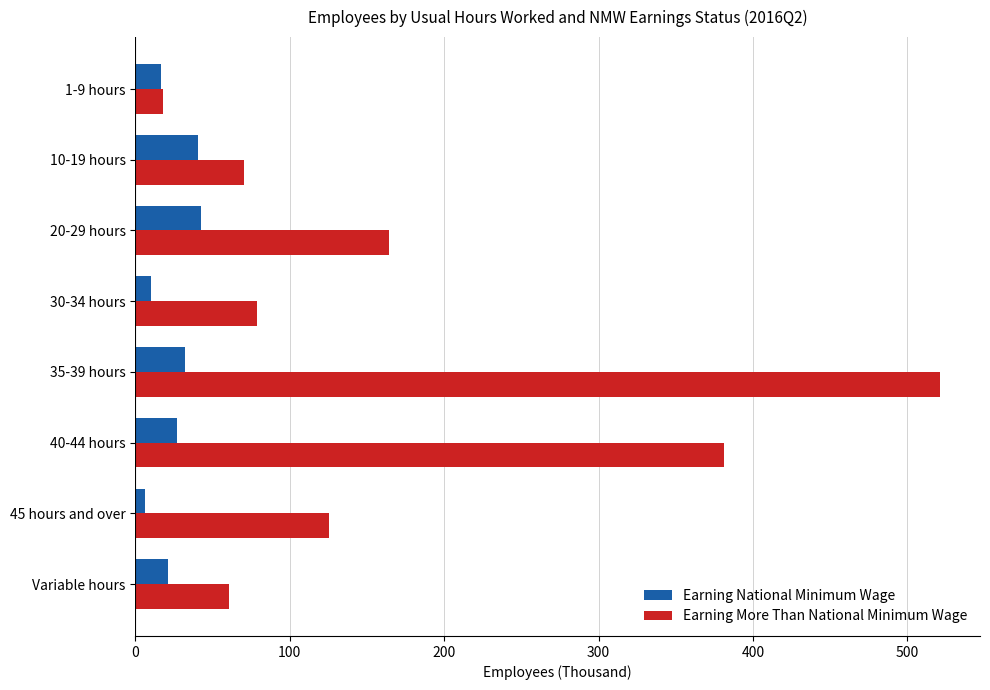

What is the sum of all Earning More Than National Minimum Wage values?

1418.9